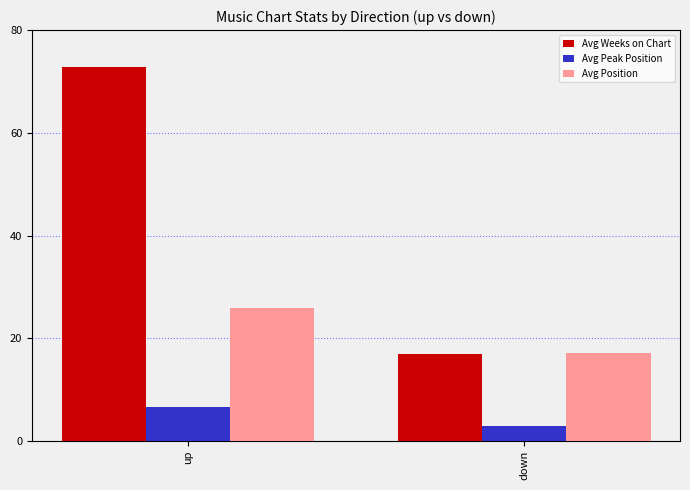

What is the label of the 1st bar from the left?

up